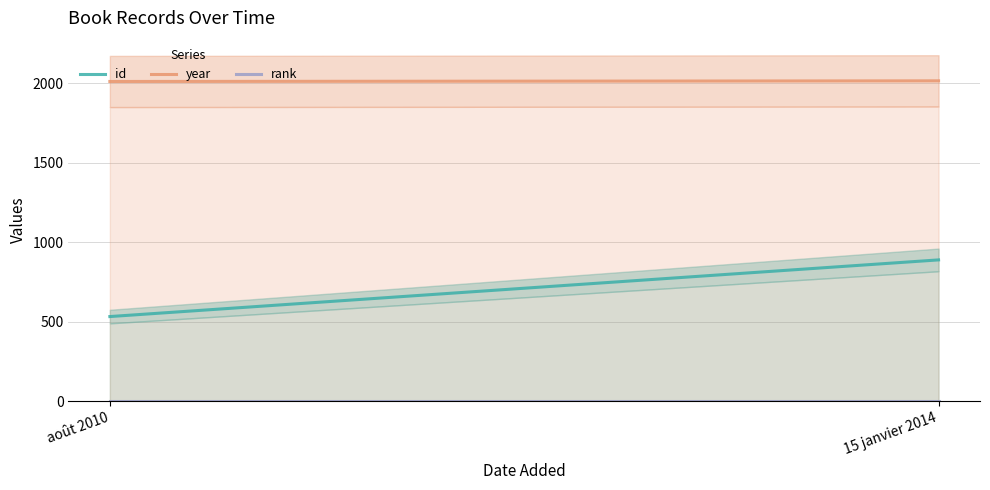

How many lines are shown in the chart?

3